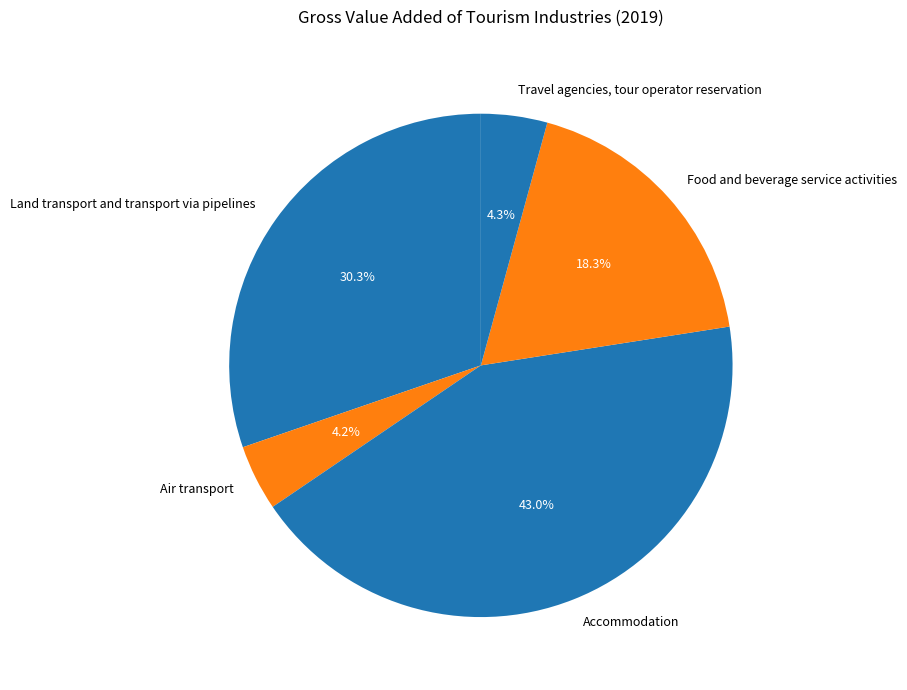

Does any single category account for the majority?

No